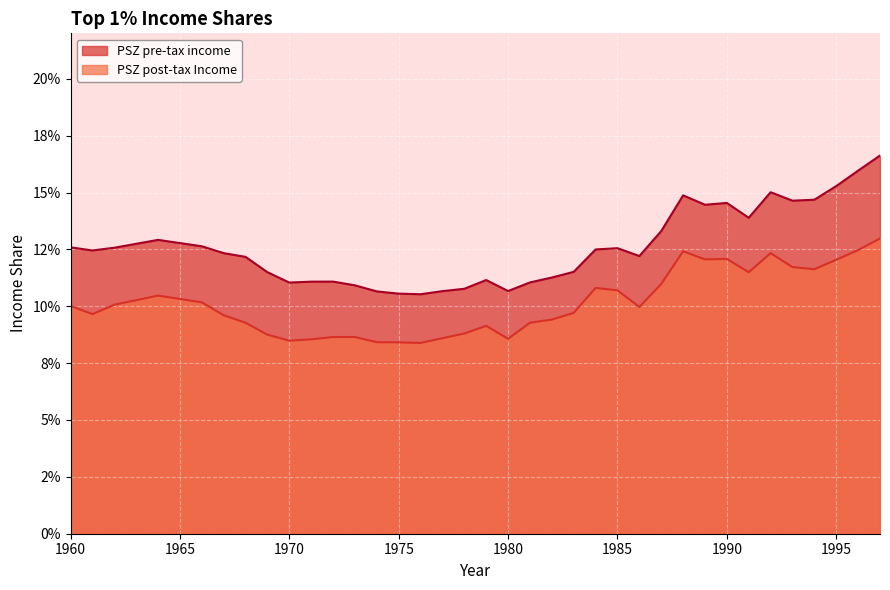

Is the value of PSZ post-tax Income at 1994 greater than the value of PSZ pre-tax income at 1989?

No